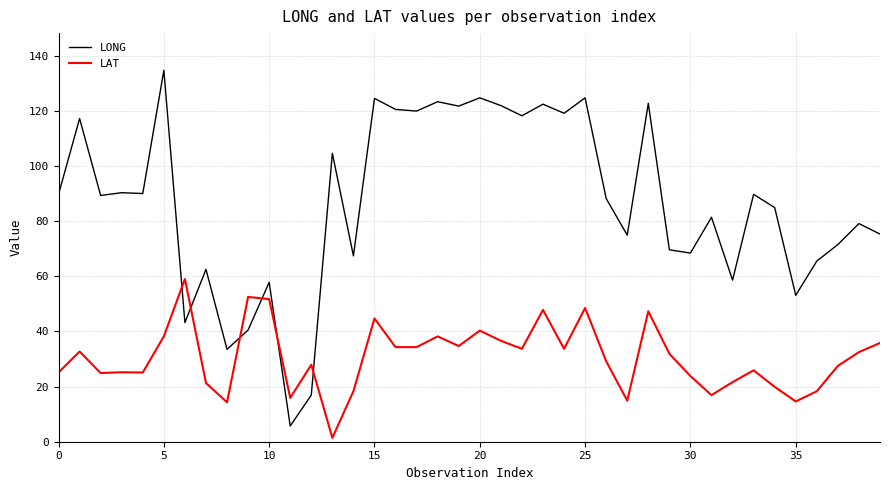

Which series has the widest spread of values?

LONG